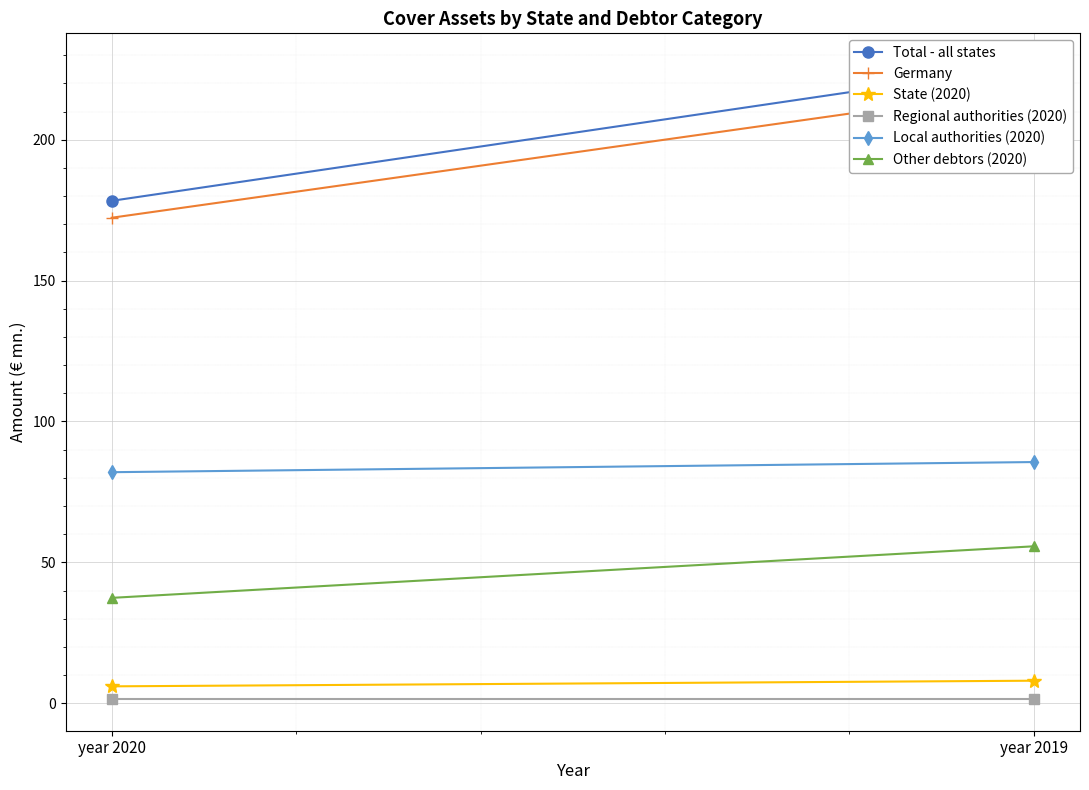

What is the value of the Germany point at the 1st from the left?

172.3